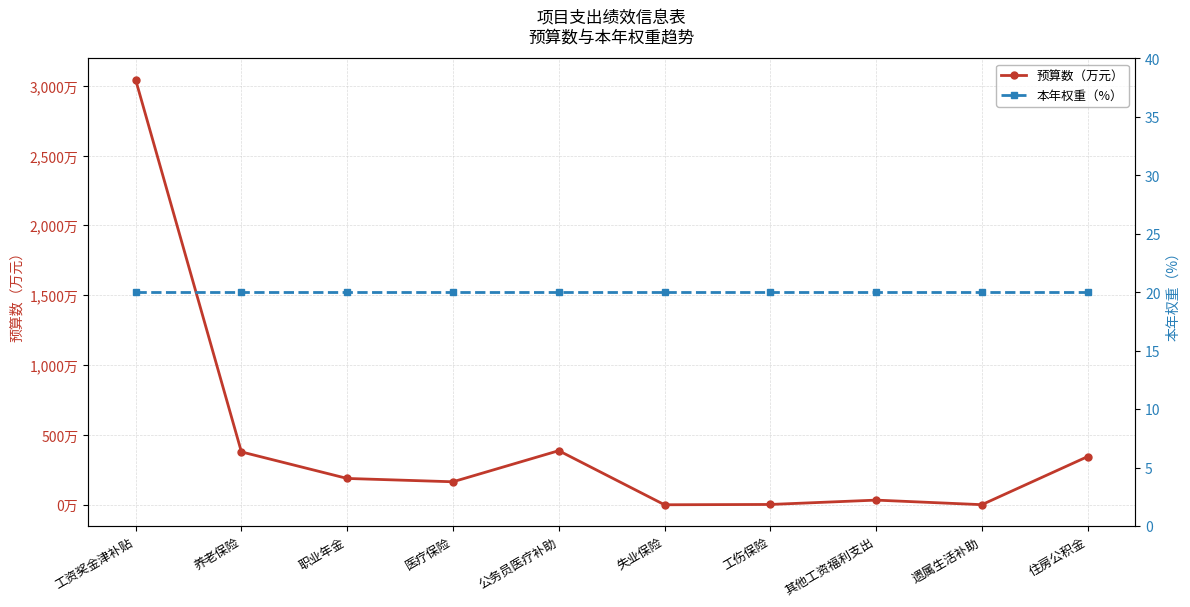

After their last crossing, which series has the higher values: 预算数（万元） or 本年权重（%）?

预算数（万元）